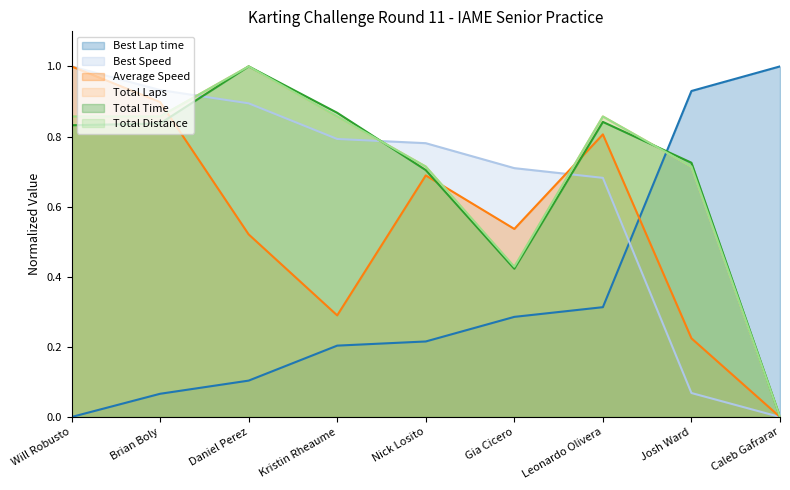

Which has a higher value, Brian Boly or Leonardo Olivera?

Leonardo Olivera